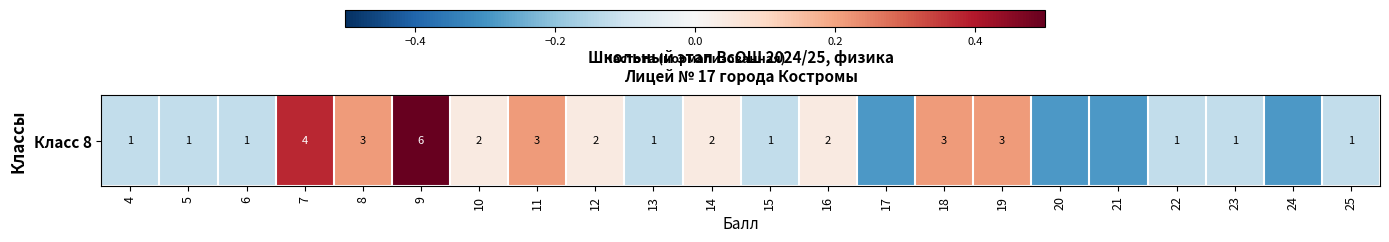

How many distinct data groups are displayed?

1